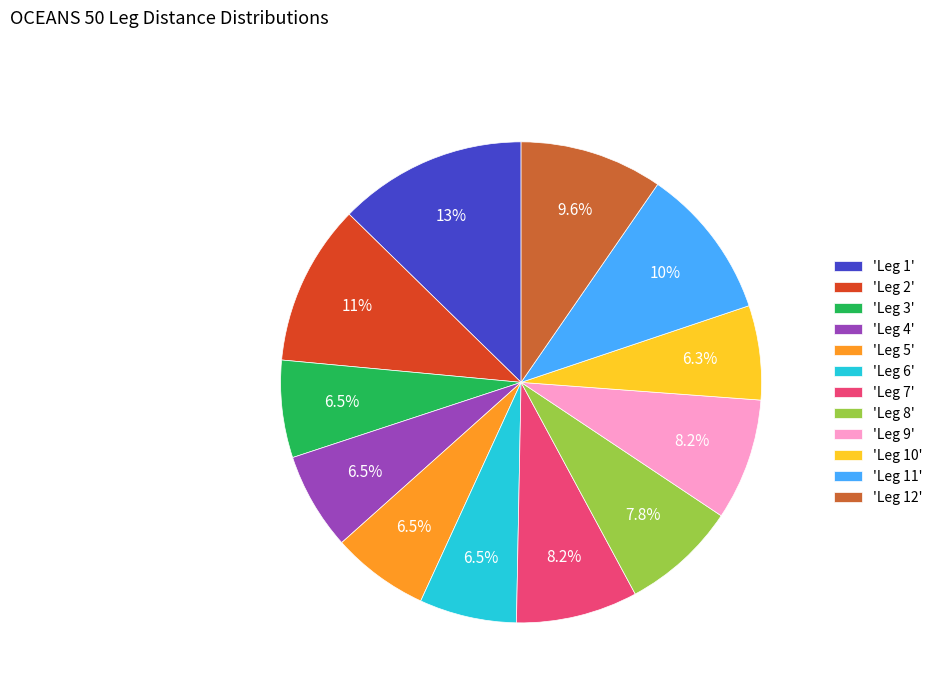

Between 'Leg 5' and 'Leg 1', which is larger?

'Leg 1'